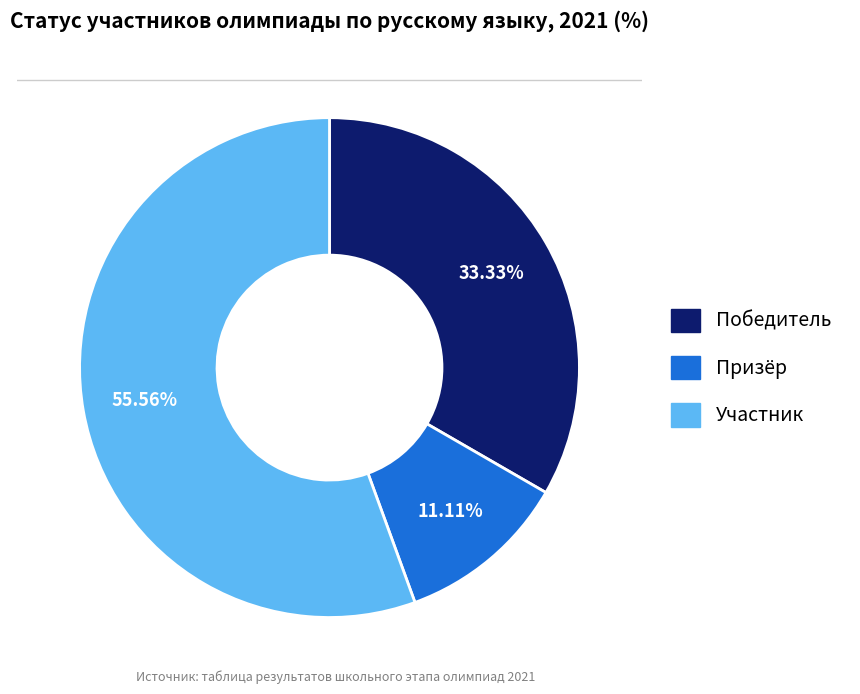

What percentage is NOT represented by Участник?

44.4%